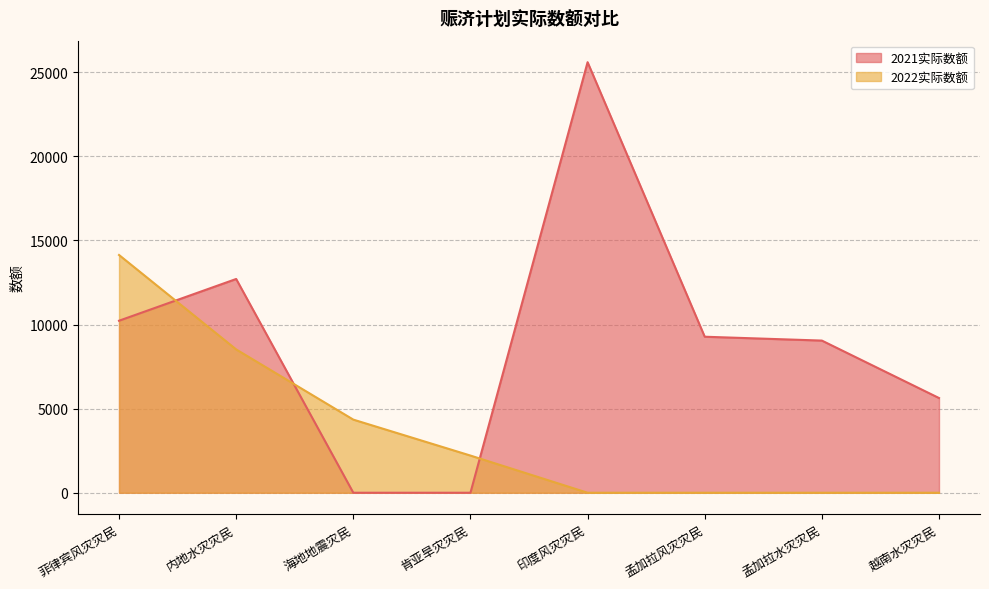

Rank the series by their maximum value, from highest to lowest.

2021实际数额, 2022实际数额